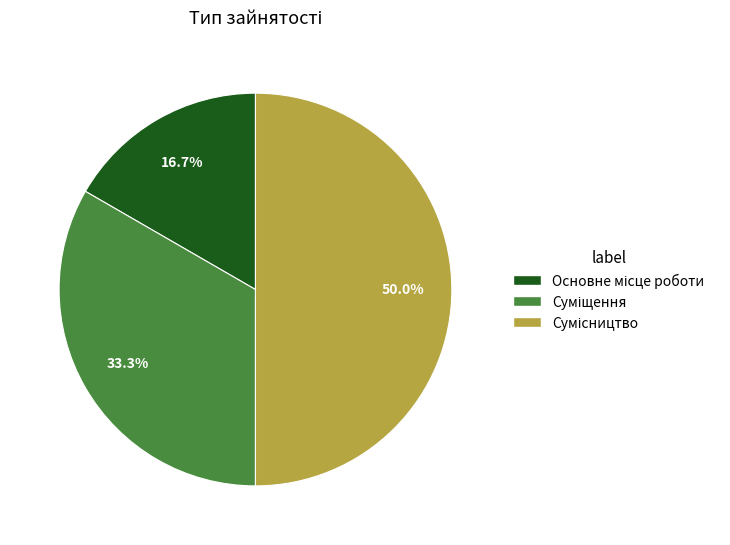

How many slices are in this pie chart?

3